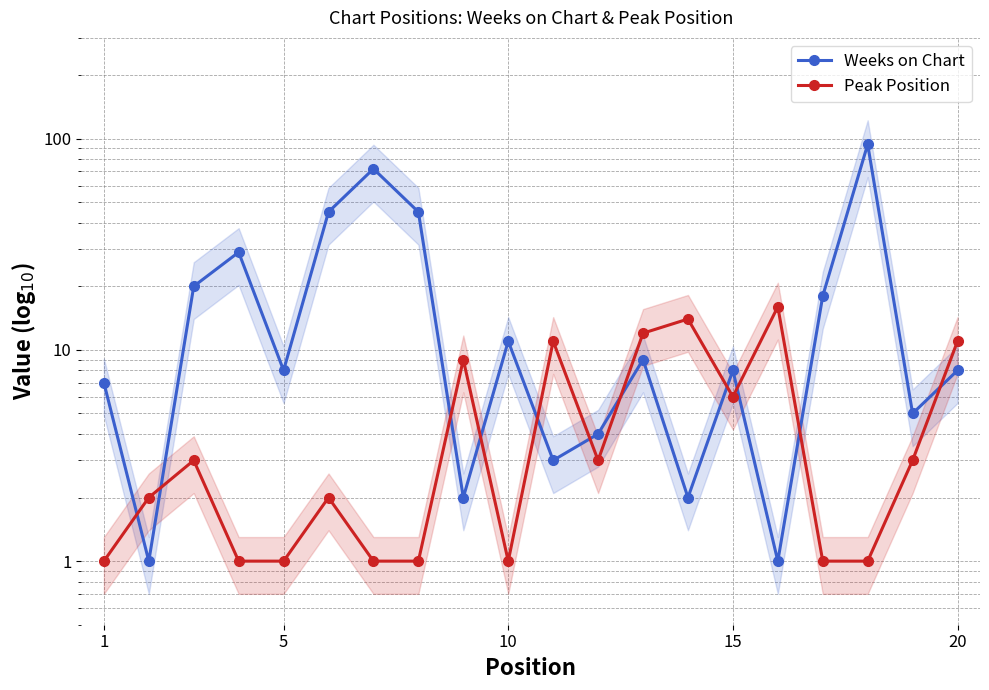

The Peak Position series shows 1 at 5. True or false?

False